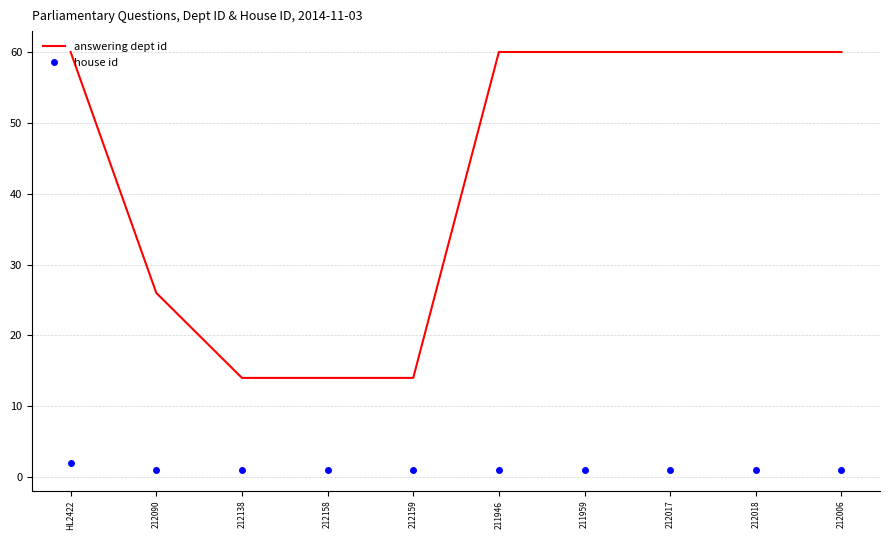

What is the difference between the answering dept id values at 212090 and 211959?

34